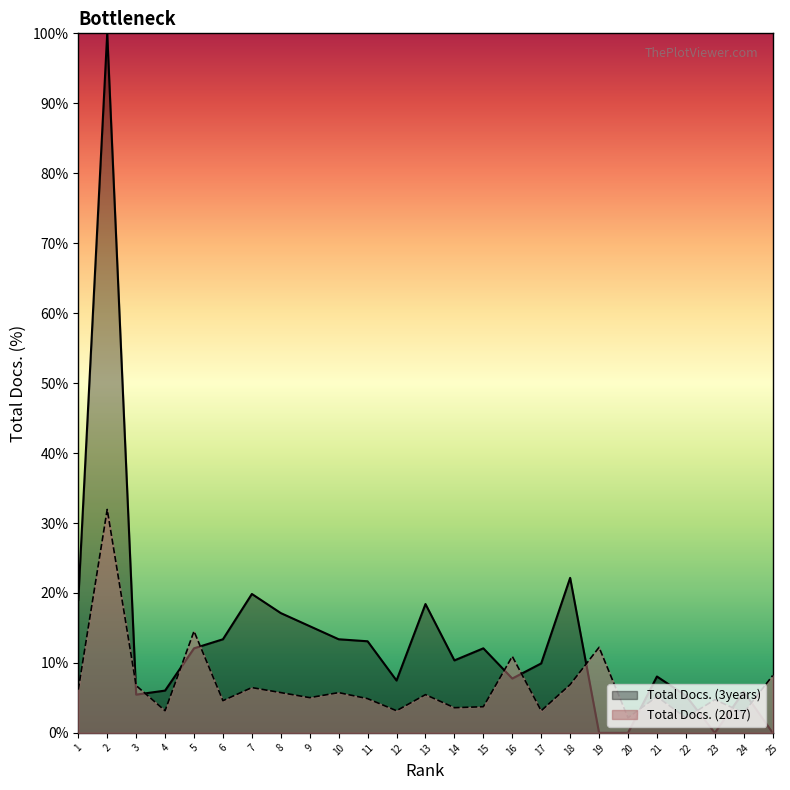

What is the maximum value for Total Docs. (3years)?

100.0